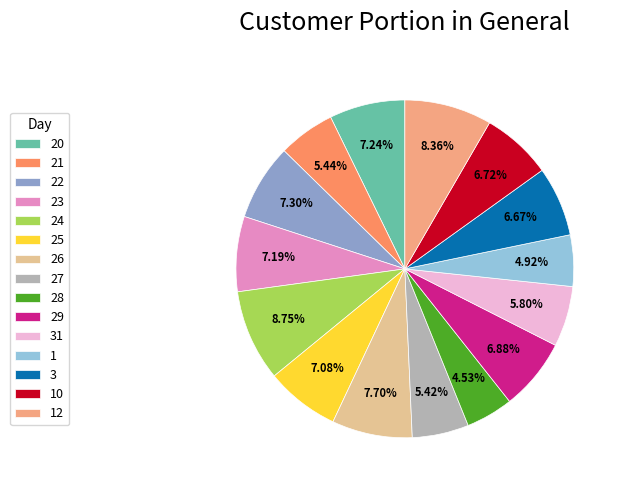

To the nearest percent, what is the average slice percentage?

7%